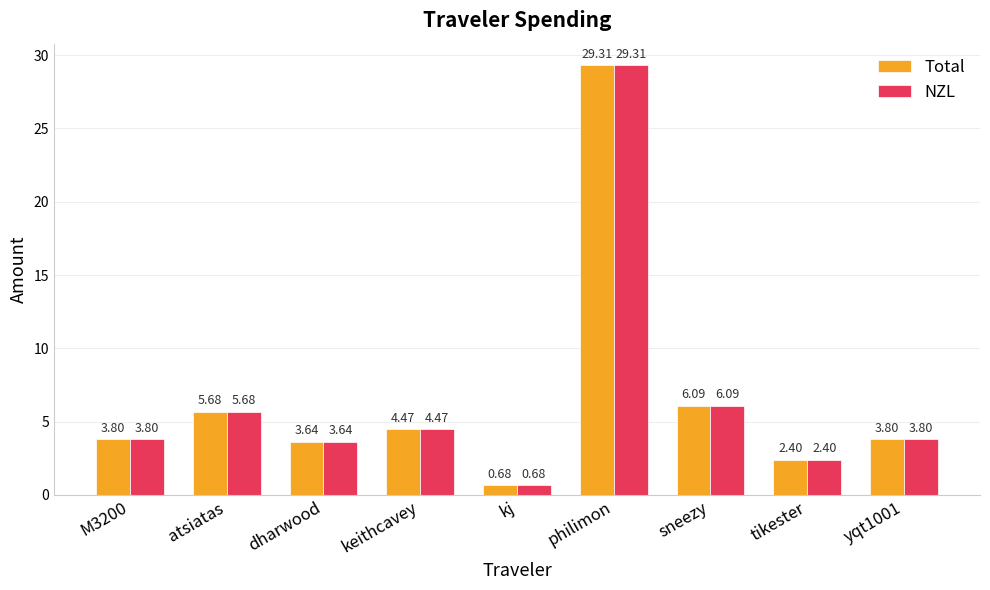

The value of NZL at yqt1001 is 5.1. True or false?

False